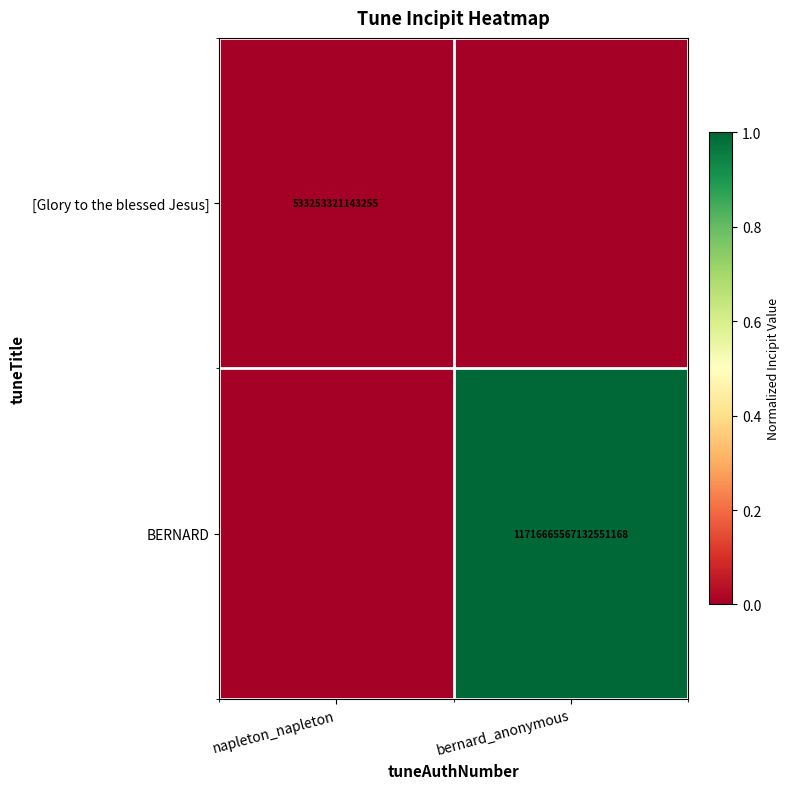

The [Glory to the blessed Jesus] series shows 818233247238152 at napleton_napleton. True or false?

False